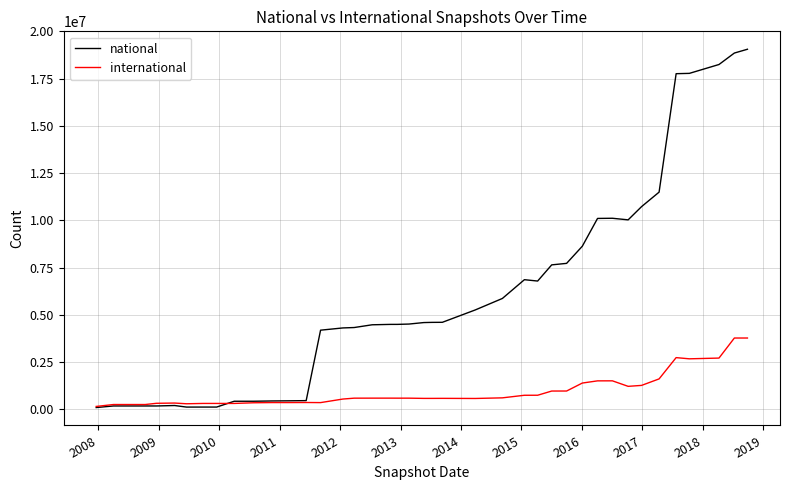

Which series has the widest spread of values?

national